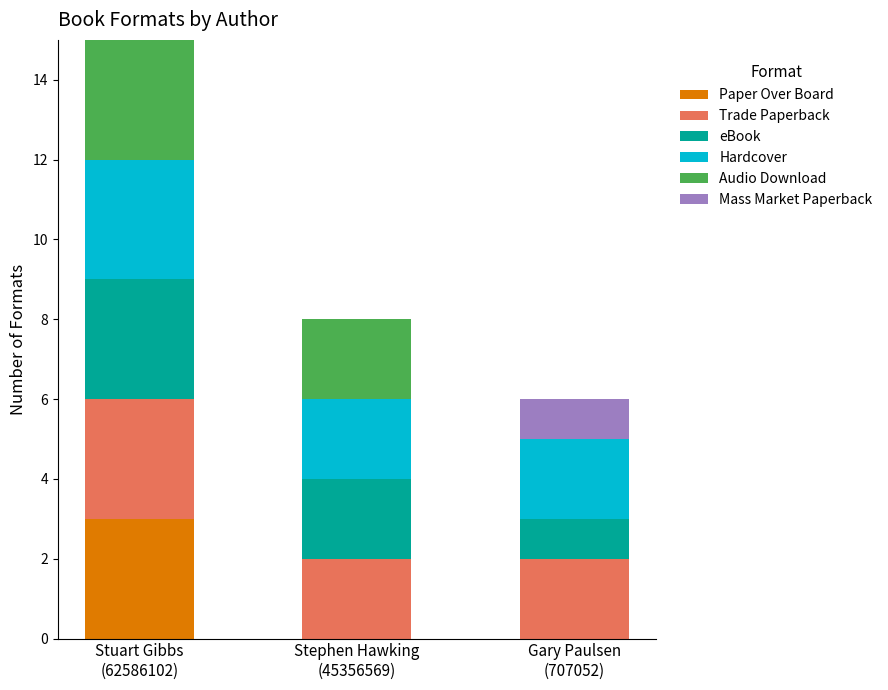

What is the highest value of the Paper Over Board series?

3